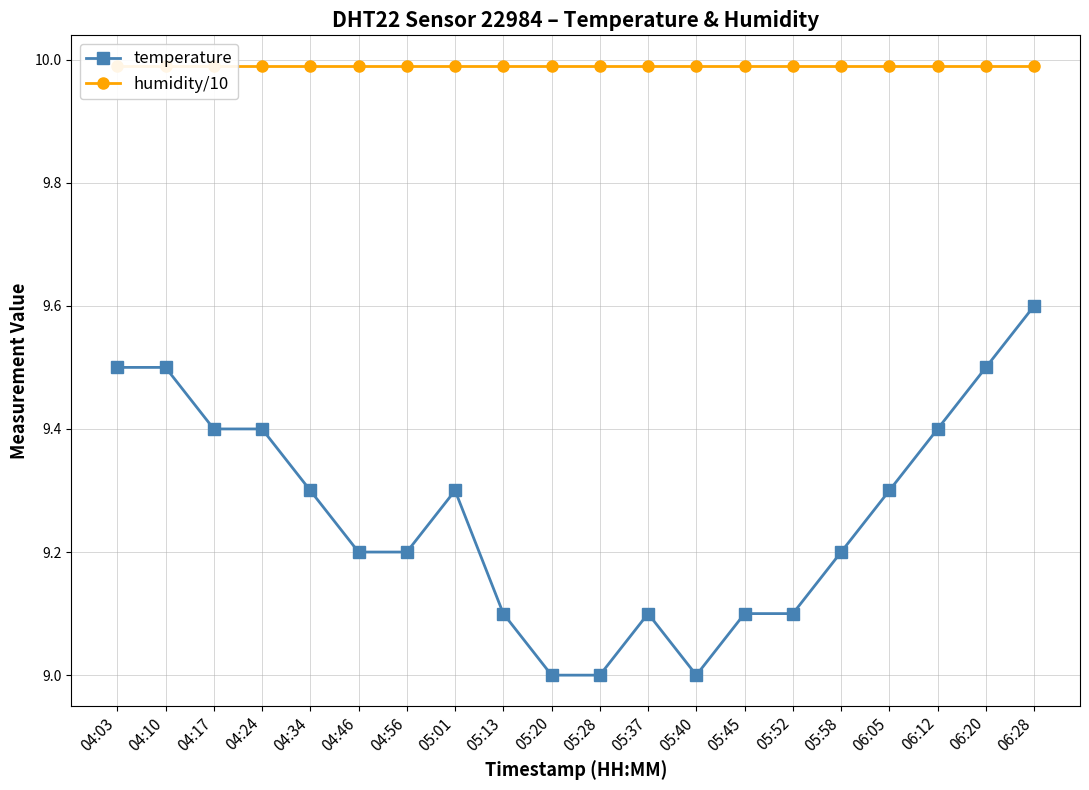

Count the number of categories in the chart.

20